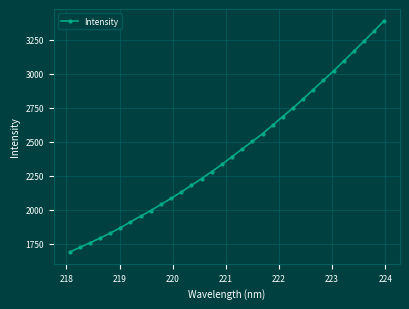

What is the value of the 18th point from the left?

2446.6